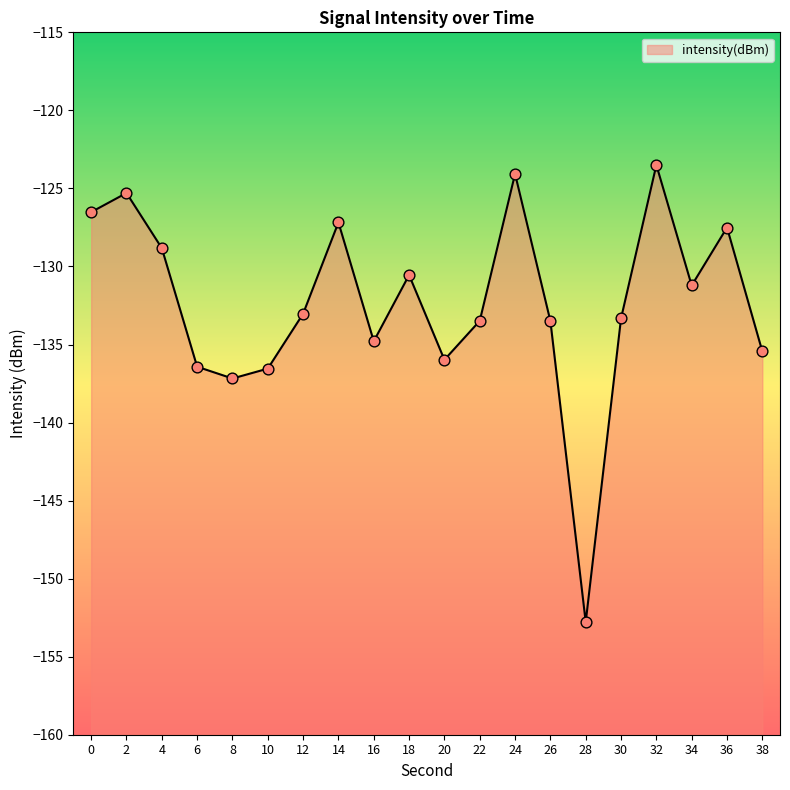

What is the change in value from 2 to 8?

-11.9